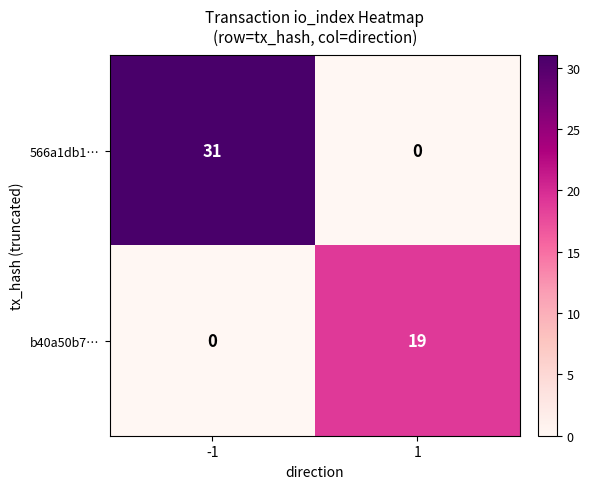

What is the difference between the highest and lowest values at 1?

19